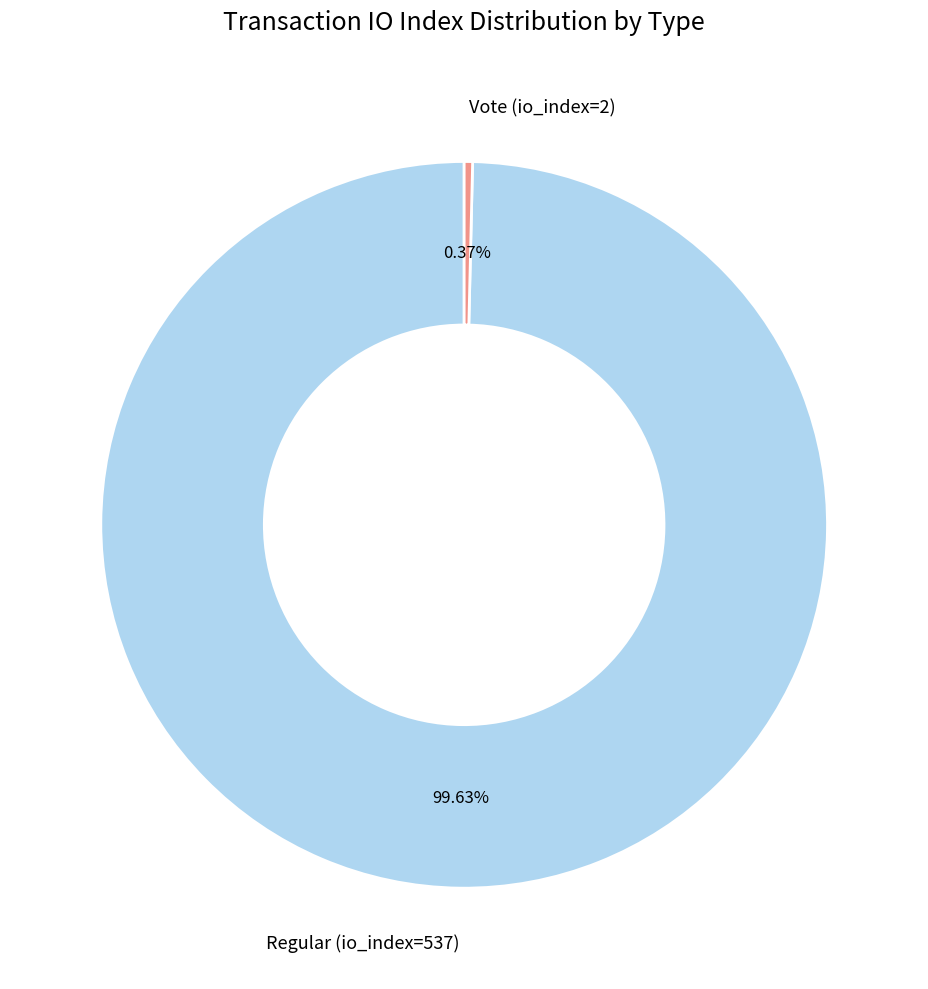

What is the majority slice?

Regular (io_index=537)